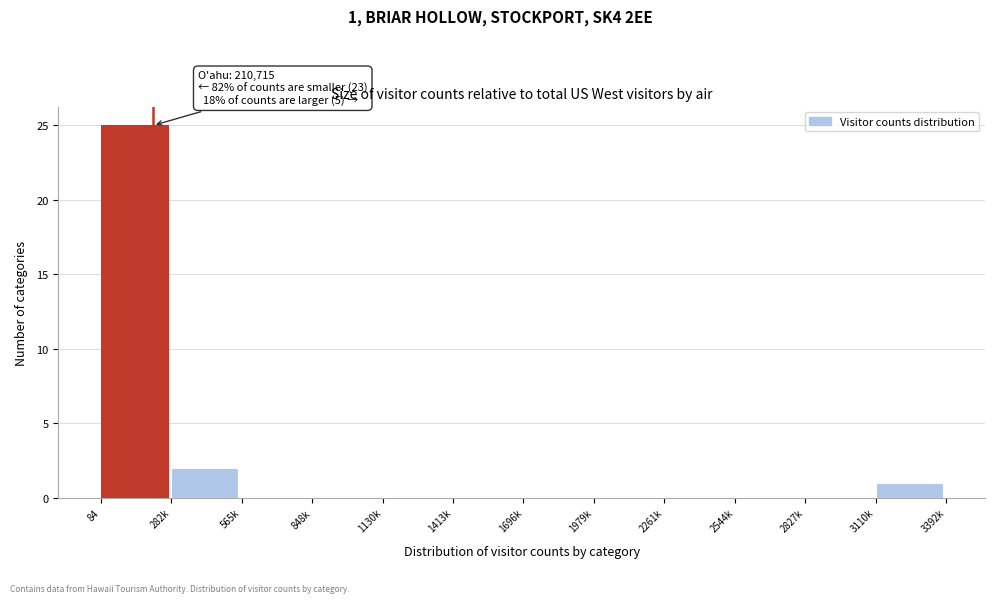

Reading left to right, list all the values displayed in this chart.

84=25	282k=2	565k=0	848k=0	1130k=0	1413k=0	1696k=0	1979k=0	2261k=0	2544k=0	2827k=0	3110k=1